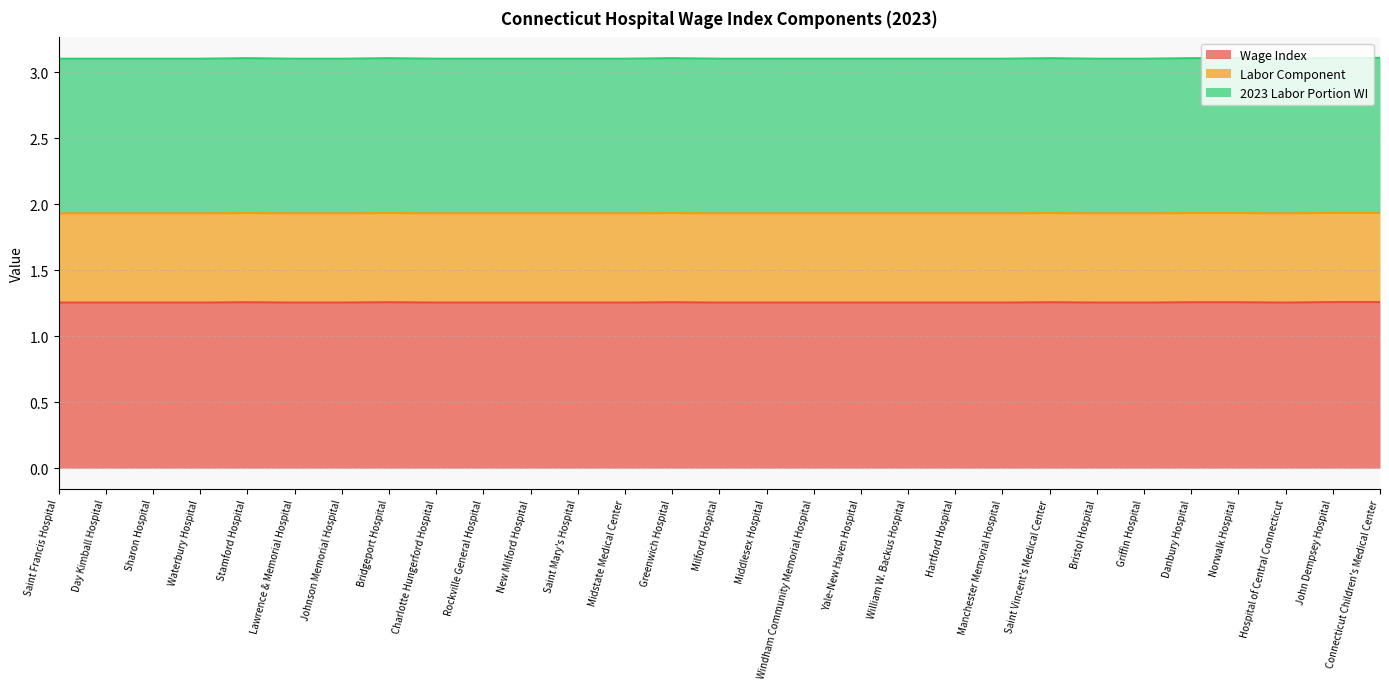

How many lines are shown in the chart?

3